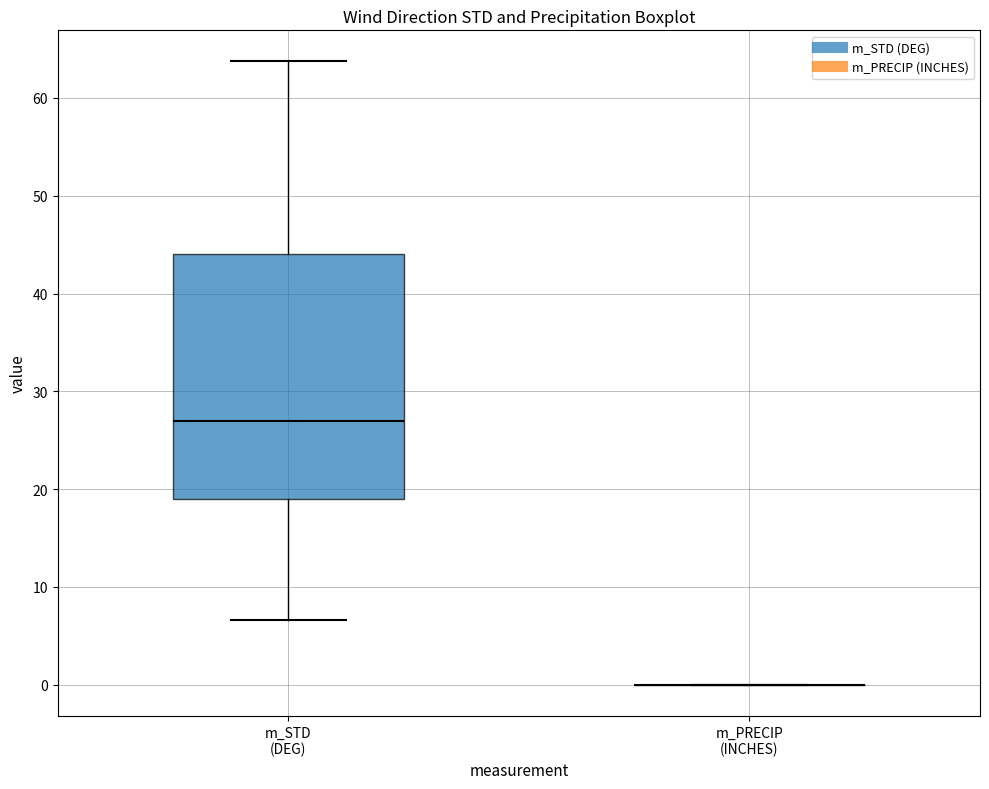

Where does the median line of the box for m_STD (DEG) sit on the y-axis? The values are not printed on the chart, so give them approximately, as read against the axis.

27